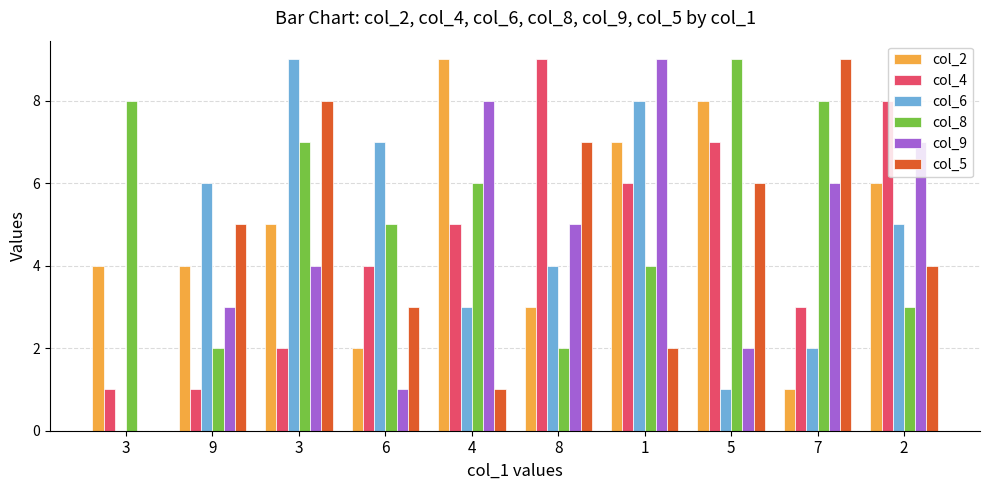

How many groups of bars are there?

10